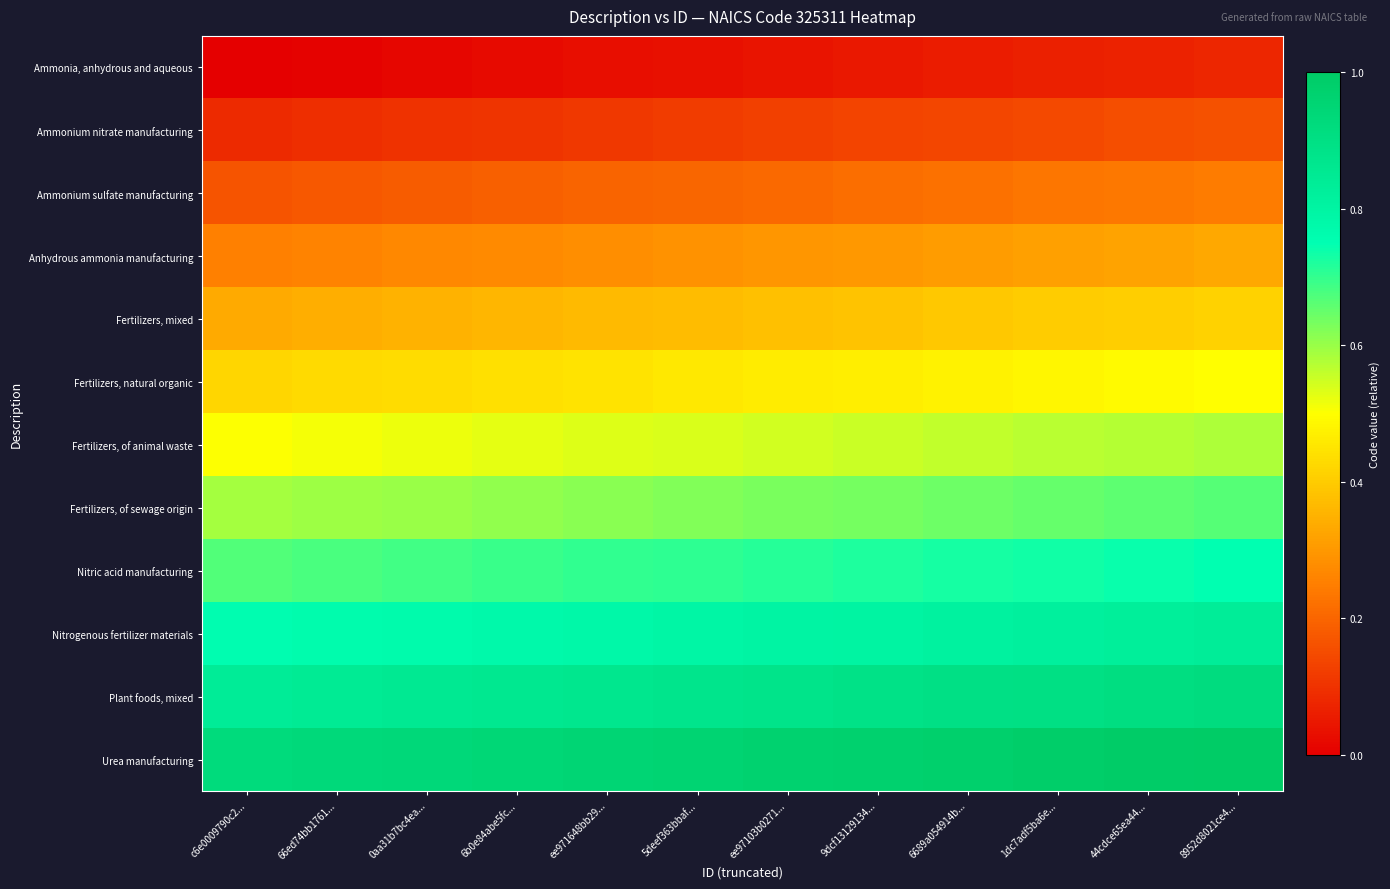

Reading right to left, what are all the values shown in this chart?

Ammonia, anhydrous and aqueous: 8952d8021ce4...=0.1	44cdce65ea44...=0.1	1dc7adf5ba6e...=0.1	6689a054914b...=0.1	9dcf13129134...=0.0	ee97103b0271...=0.0	5deef363bbaf...=0.0	ee971648bb29...=0.0	6b0e84abe5fc...=0.0	0aa31b7bc4ea...=0.0	66ed74bb1761...=0.0	c6e0009790c2...=0.0
Ammonium nitrate manufacturing: 8952d8021ce4...=0.2	44cdce65ea44...=0.2	1dc7adf5ba6e...=0.1	6689a054914b...=0.1	9dcf13129134...=0.1	ee97103b0271...=0.1	5deef363bbaf...=0.1	ee971648bb29...=0.1	6b0e84abe5fc...=0.1	0aa31b7bc4ea...=0.1	66ed74bb1761...=0.1	c6e0009790c2...=0.1
Ammonium sulfate manufacturing: 8952d8021ce4...=0.2	44cdce65ea44...=0.2	1dc7adf5ba6e...=0.2	6689a054914b...=0.2	9dcf13129134...=0.2	ee97103b0271...=0.2	5deef363bbaf...=0.2	ee971648bb29...=0.2	6b0e84abe5fc...=0.2	0aa31b7bc4ea...=0.2	66ed74bb1761...=0.2	c6e0009790c2...=0.2
Anhydrous ammonia manufacturing: 8952d8021ce4...=0.3	44cdce65ea44...=0.3	1dc7adf5ba6e...=0.3	6689a054914b...=0.3	9dcf13129134...=0.3	ee97103b0271...=0.3	5deef363bbaf...=0.3	ee971648bb29...=0.3	6b0e84abe5fc...=0.3	0aa31b7bc4ea...=0.3	66ed74bb1761...=0.3	c6e0009790c2...=0.3
Fertilizers, mixed: 8952d8021ce4...=0.4	44cdce65ea44...=0.4	1dc7adf5ba6e...=0.4	6689a054914b...=0.4	9dcf13129134...=0.4	ee97103b0271...=0.4	5deef363bbaf...=0.4	ee971648bb29...=0.4	6b0e84abe5fc...=0.4	0aa31b7bc4ea...=0.3	66ed74bb1761...=0.3	c6e0009790c2...=0.3
Fertilizers, natural organic: 8952d8021ce4...=0.5	44cdce65ea44...=0.5	1dc7adf5ba6e...=0.5	6689a054914b...=0.5	9dcf13129134...=0.5	ee97103b0271...=0.5	5deef363bbaf...=0.5	ee971648bb29...=0.4	6b0e84abe5fc...=0.4	0aa31b7bc4ea...=0.4	66ed74bb1761...=0.4	c6e0009790c2...=0.4
Fertilizers, of animal waste: 8952d8021ce4...=0.6	44cdce65ea44...=0.6	1dc7adf5ba6e...=0.6	6689a054914b...=0.6	9dcf13129134...=0.6	ee97103b0271...=0.5	5deef363bbaf...=0.5	ee971648bb29...=0.5	6b0e84abe5fc...=0.5	0aa31b7bc4ea...=0.5	66ed74bb1761...=0.5	c6e0009790c2...=0.5
Fertilizers, of sewage origin: 8952d8021ce4...=0.7	44cdce65ea44...=0.7	1dc7adf5ba6e...=0.7	6689a054914b...=0.6	9dcf13129134...=0.6	ee97103b0271...=0.6	5deef363bbaf...=0.6	ee971648bb29...=0.6	6b0e84abe5fc...=0.6	0aa31b7bc4ea...=0.6	66ed74bb1761...=0.6	c6e0009790c2...=0.6
Nitric acid manufacturing: 8952d8021ce4...=0.7	44cdce65ea44...=0.7	1dc7adf5ba6e...=0.7	6689a054914b...=0.7	9dcf13129134...=0.7	ee97103b0271...=0.7	5deef363bbaf...=0.7	ee971648bb29...=0.7	6b0e84abe5fc...=0.7	0aa31b7bc4ea...=0.7	66ed74bb1761...=0.7	c6e0009790c2...=0.7
Nitrogenous fertilizer materials: 8952d8021ce4...=0.8	44cdce65ea44...=0.8	1dc7adf5ba6e...=0.8	6689a054914b...=0.8	9dcf13129134...=0.8	ee97103b0271...=0.8	5deef363bbaf...=0.8	ee971648bb29...=0.8	6b0e84abe5fc...=0.8	0aa31b7bc4ea...=0.8	66ed74bb1761...=0.8	c6e0009790c2...=0.8
Plant foods, mixed: 8952d8021ce4...=0.9	44cdce65ea44...=0.9	1dc7adf5ba6e...=0.9	6689a054914b...=0.9	9dcf13129134...=0.9	ee97103b0271...=0.9	5deef363bbaf...=0.9	ee971648bb29...=0.9	6b0e84abe5fc...=0.9	0aa31b7bc4ea...=0.9	66ed74bb1761...=0.8	c6e0009790c2...=0.8
Urea manufacturing: 8952d8021ce4...=1.0	44cdce65ea44...=1.0	1dc7adf5ba6e...=1.0	6689a054914b...=1.0	9dcf13129134...=1.0	ee97103b0271...=1.0	5deef363bbaf...=1.0	ee971648bb29...=1.0	6b0e84abe5fc...=0.9	0aa31b7bc4ea...=0.9	66ed74bb1761...=0.9	c6e0009790c2...=0.9